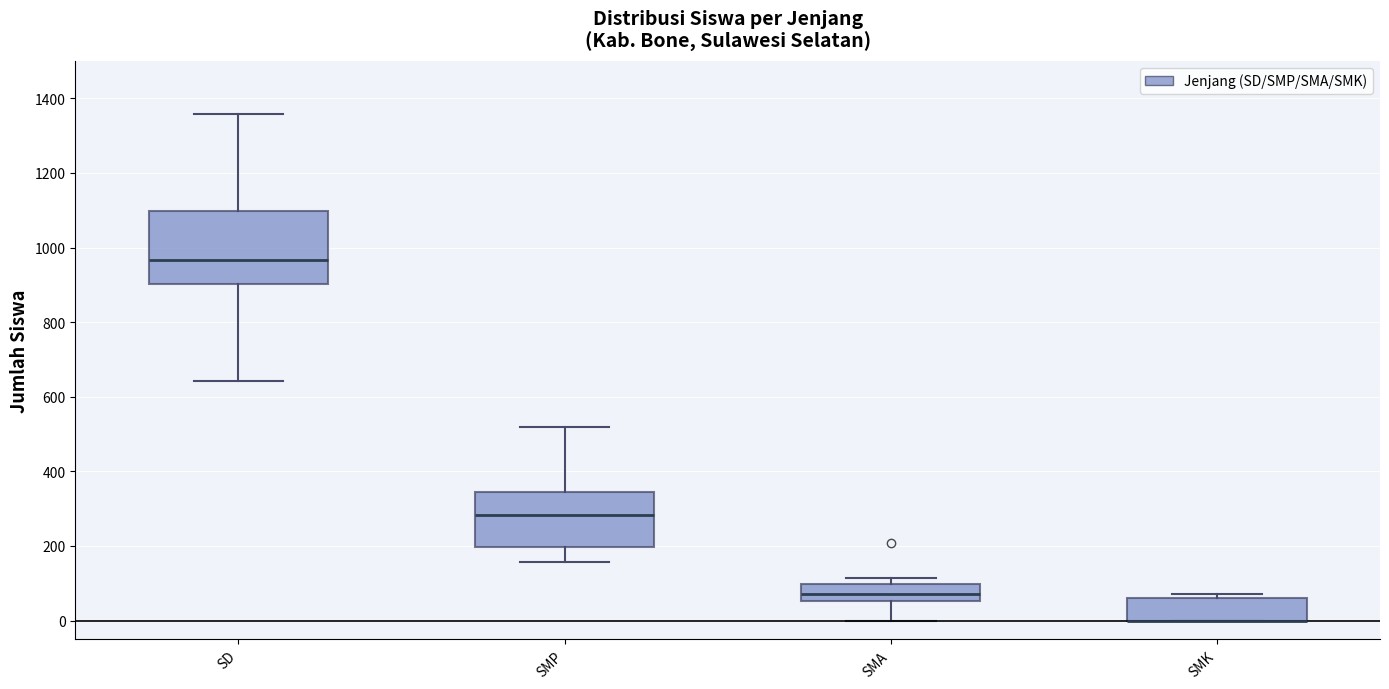

Reading left to right, transcribe this box plot: for each box, give where its median line is, the range the box spans, and where its two whiskers end, as read against the y-axis. The values are not printed on the chart, so give them approximately, as read against the axis.

SD: median 960, box 900 to 1100, whiskers 640 to 1360
SMP: median 280, box 200 to 340, whiskers 160 to 520
SMA: median 80, box 60 to 100, whiskers 0 to 120
SMK: median 0 (drawn on the box's lower edge), box 0 to 60, whiskers 0 to 80